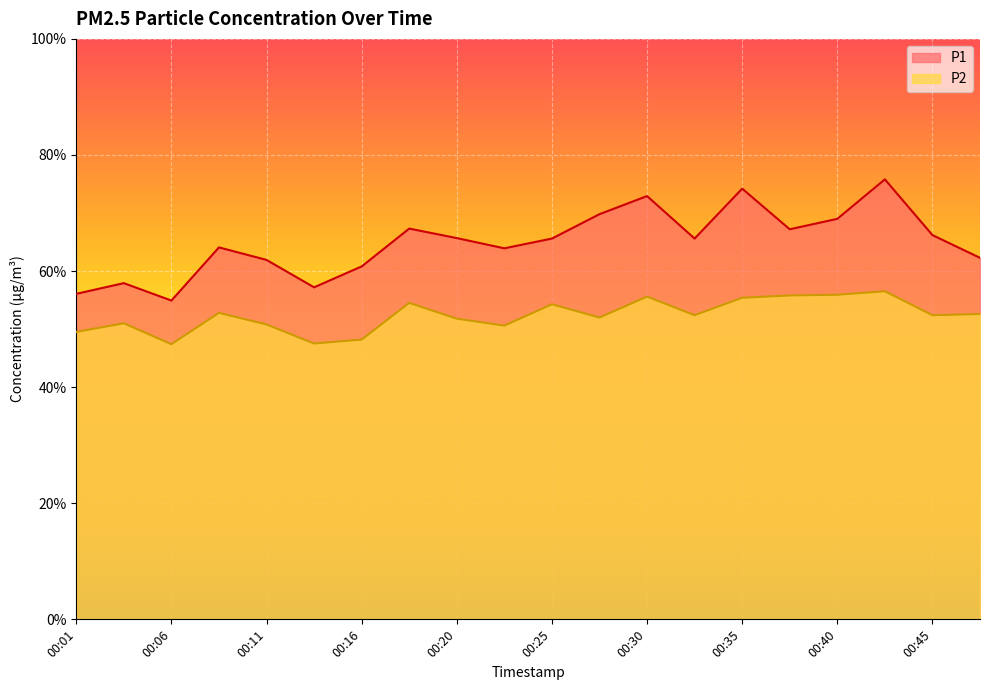

What is the difference between the highest and lowest values at 00:40?

3.3